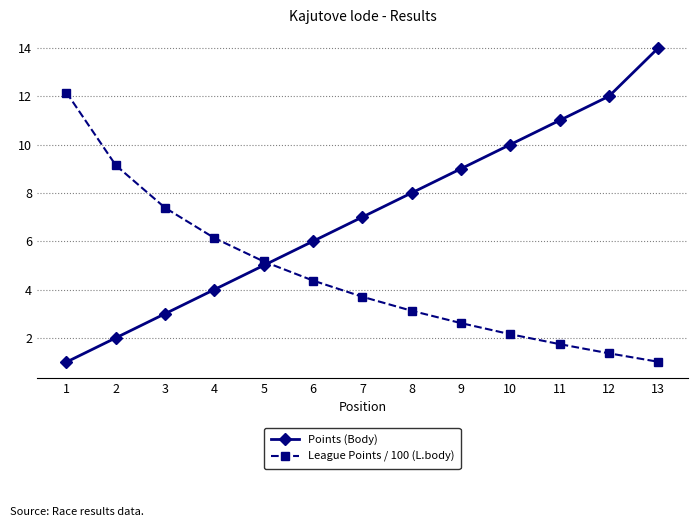

Read the League Points / 100 (L.body) value at 4.

6.1